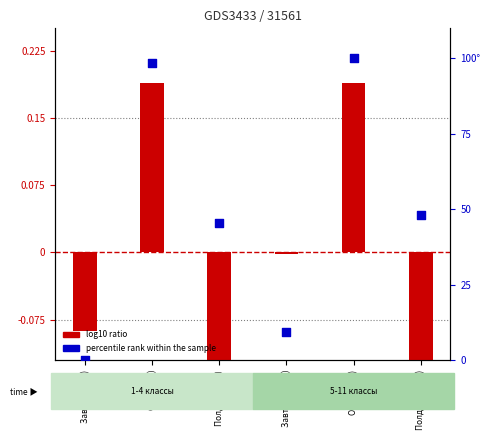

Which series contains the highest Y value?

percentile rank within the sample